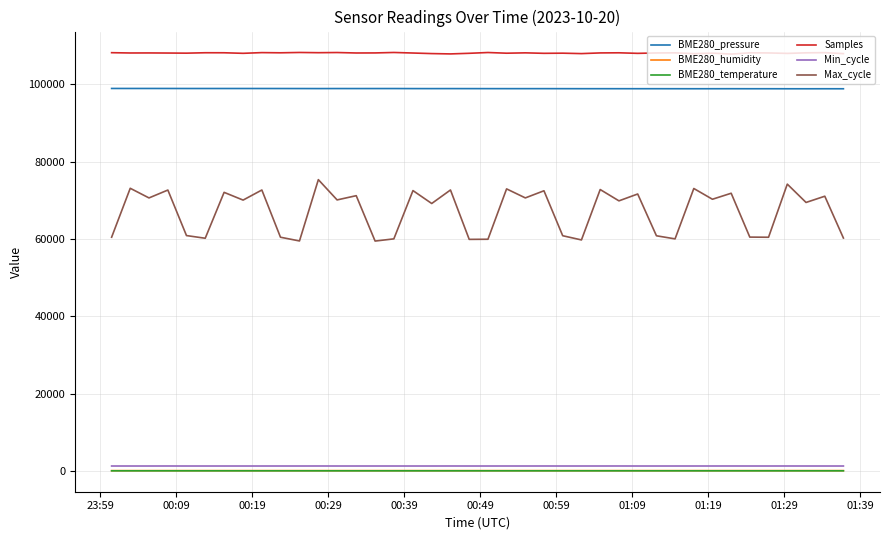

Which series has the widest spread of values?

Max_cycle